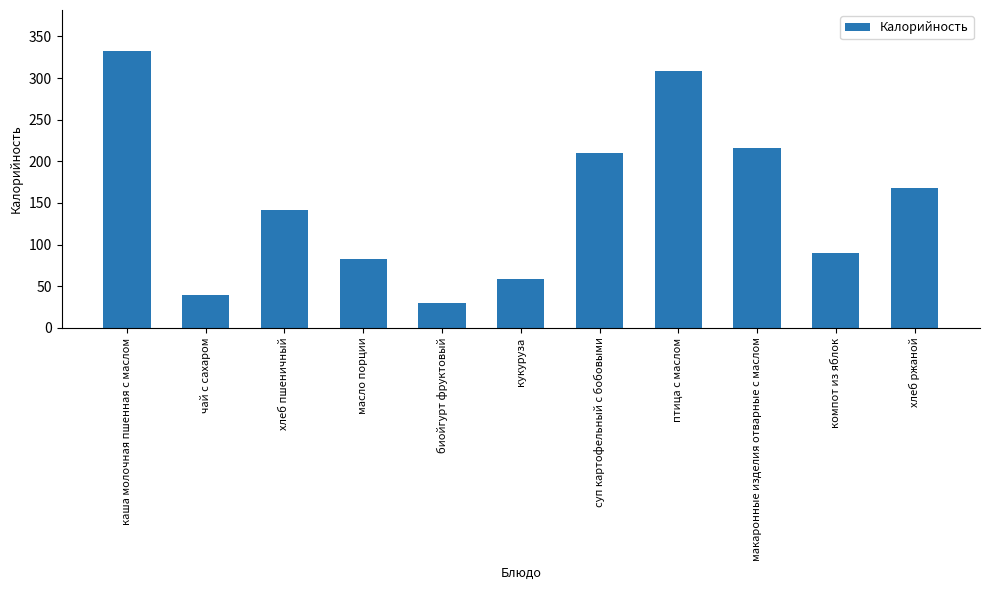

What is the greatest value displayed?

332